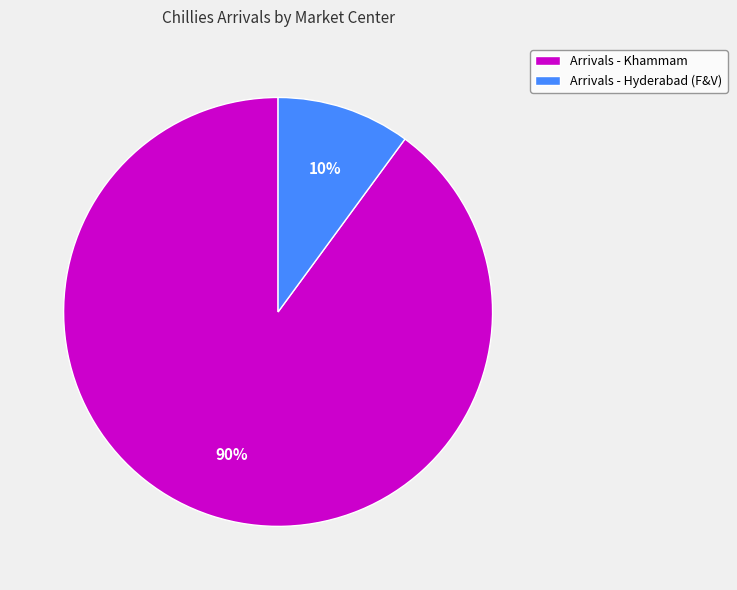

Is it true that Arrivals - Hyderabad (F&V) is 10% of the pie?

True